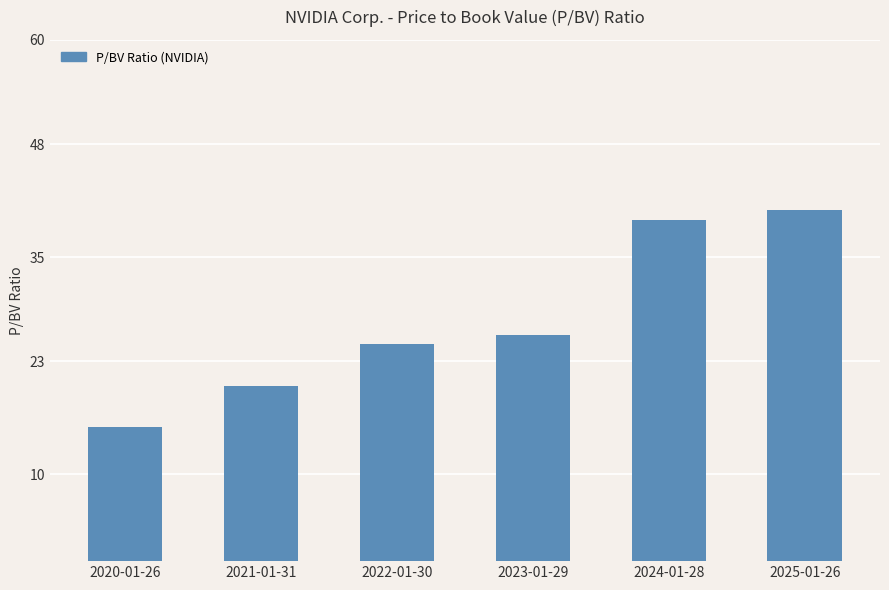

What is the label of the 1st bar from the left?

2020-01-26